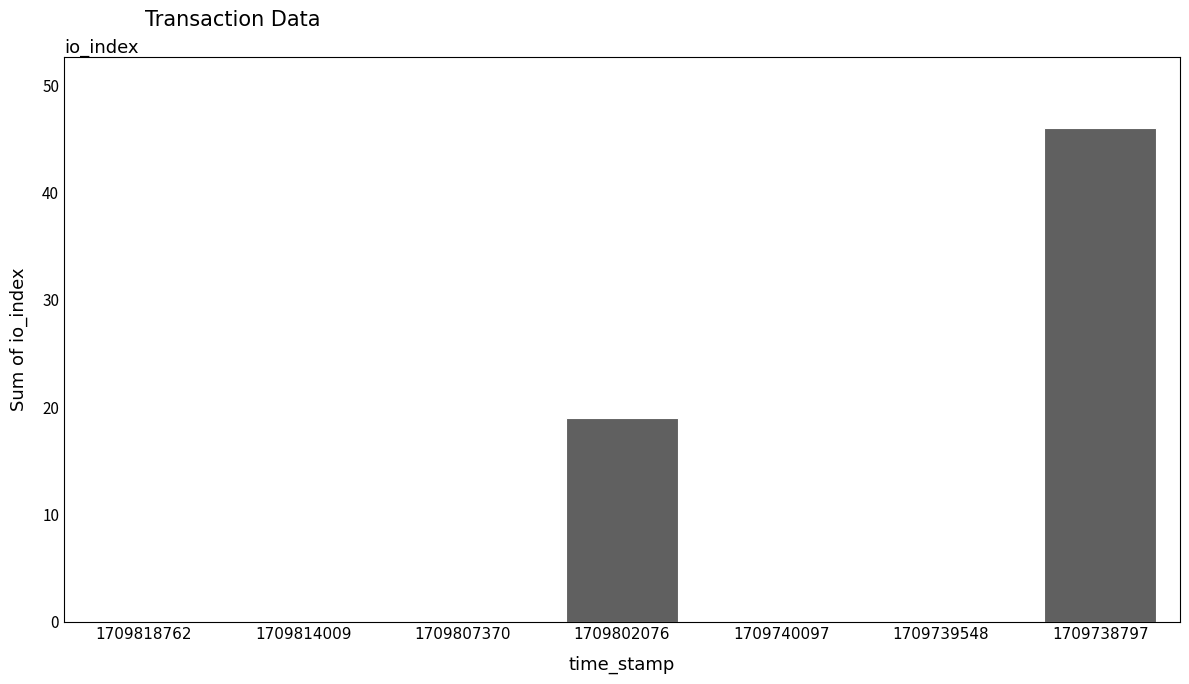

What is the sum of all values?

65